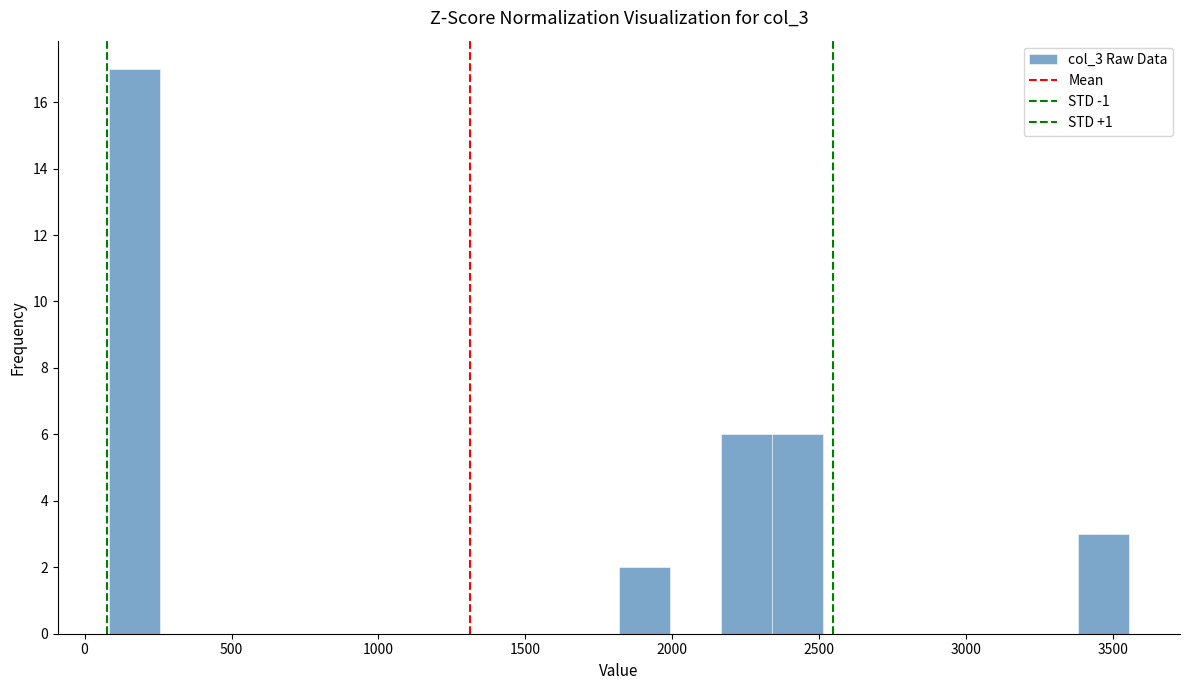

Around what value on the x-axis is the tallest bar? Give the approximate position of its centre, as read against the axis.

150